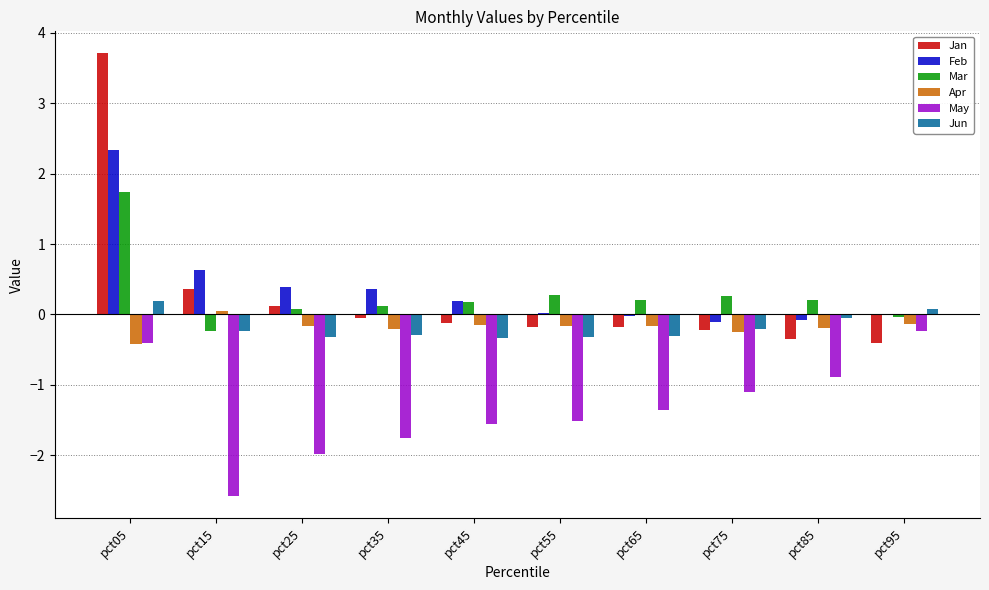

Is the value of Mar at pct45 greater than the value of Apr at pct45?

Yes